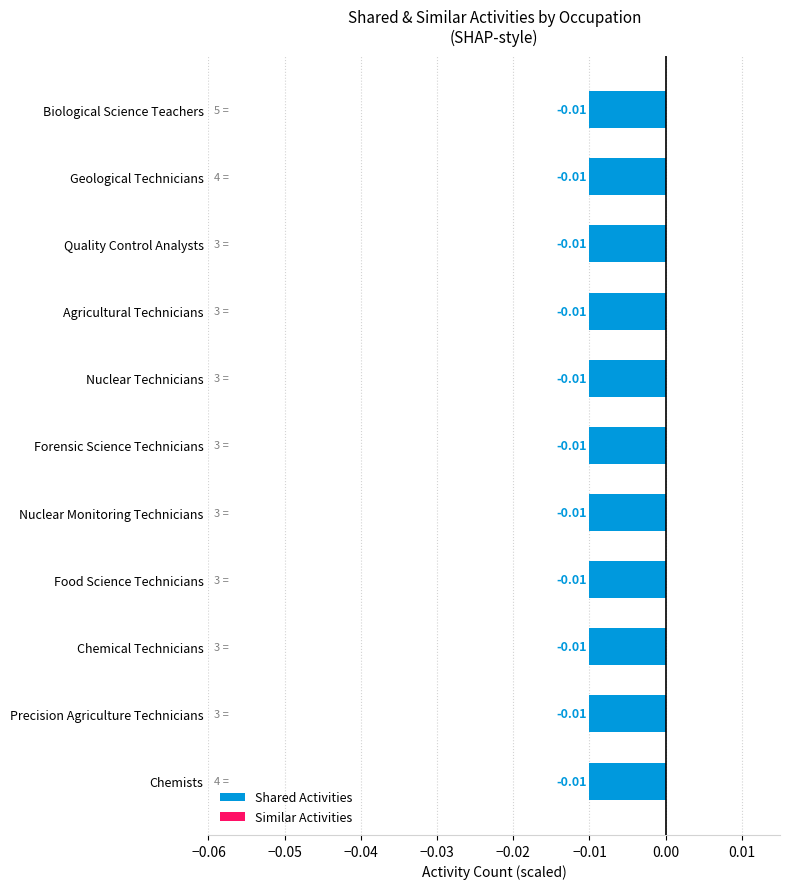

List the labels in order of Similar Activities value, largest first.

Chemists, Precision Agriculture Technicians, Chemical Technicians, Food Science Technicians, Nuclear Monitoring Technicians, Forensic Science Technicians, Nuclear Technicians, Agricultural Technicians, Quality Control Analysts, Geological Technicians, Biological Science Teachers